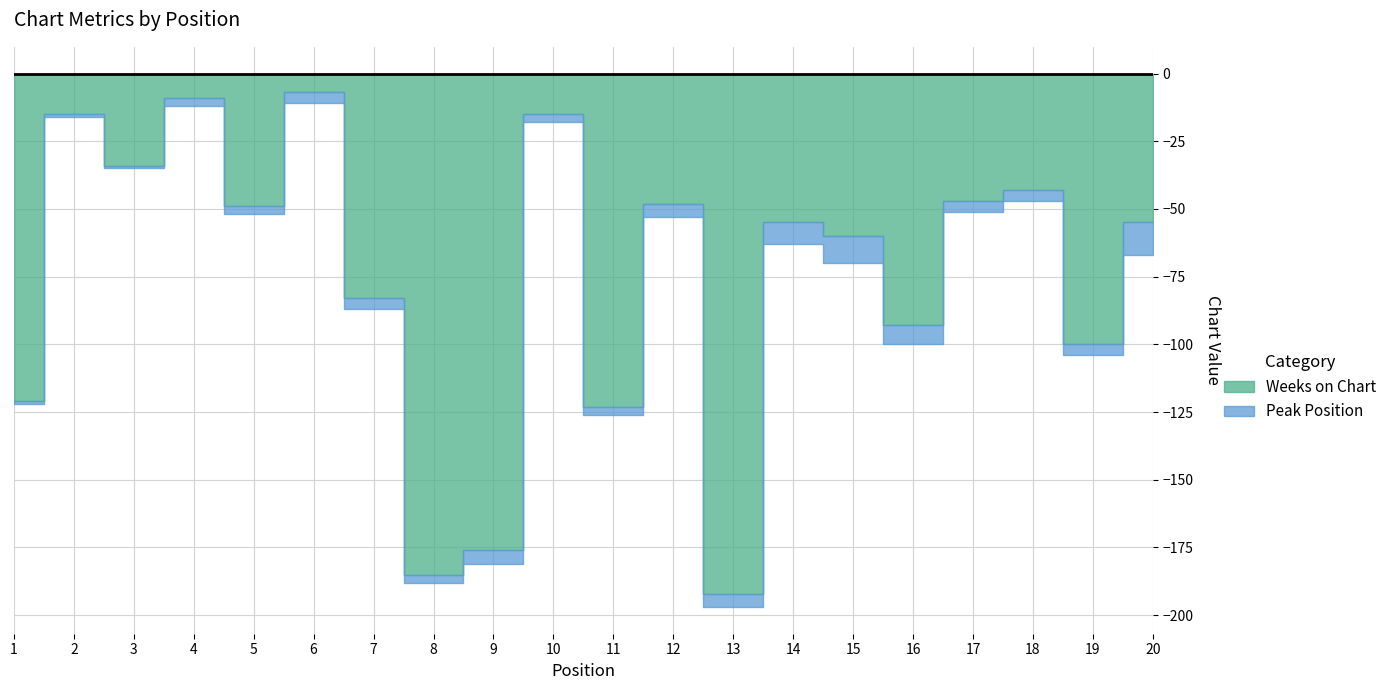

At which label is Peak Position closest to 6?

9